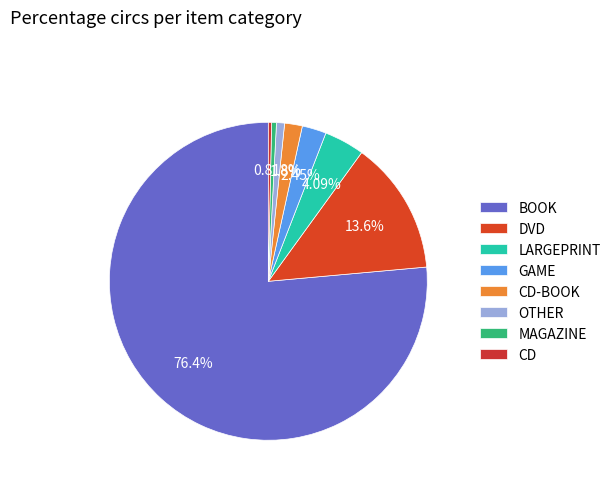

Which category has the smallest portion of the pie?

CD